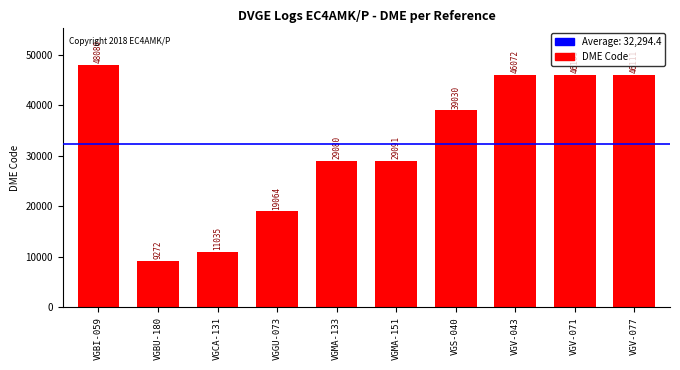

How many values are below 39030?

5